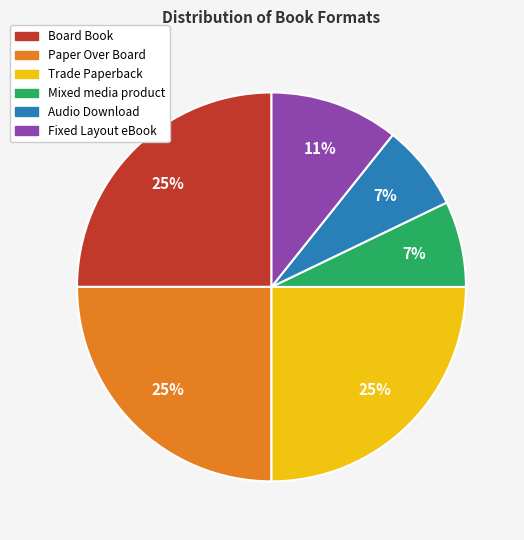

To the nearest percent, what portion does Mixed media product represent?

7%